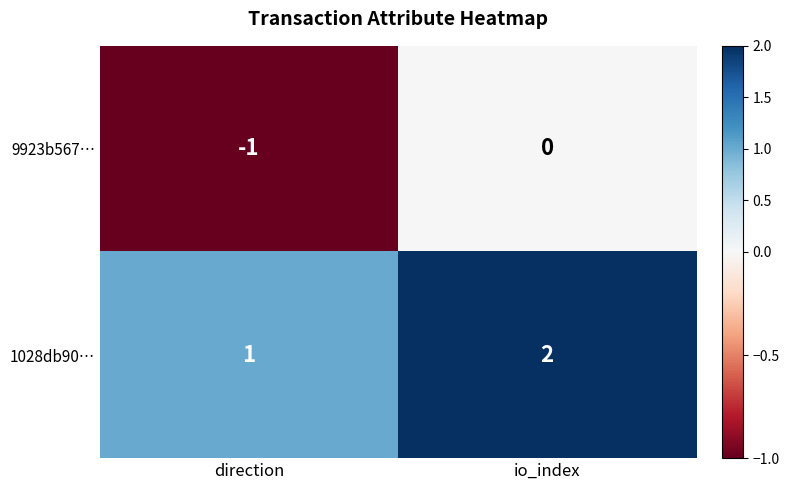

At direction, list the series in order from largest to smallest.

1028db90…, 9923b567…